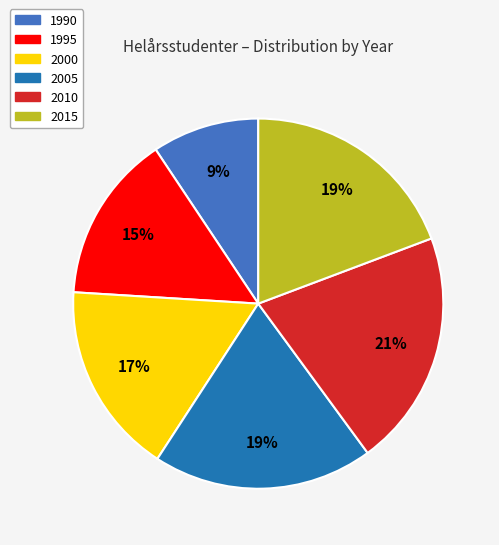

How many slices are in this pie chart?

6